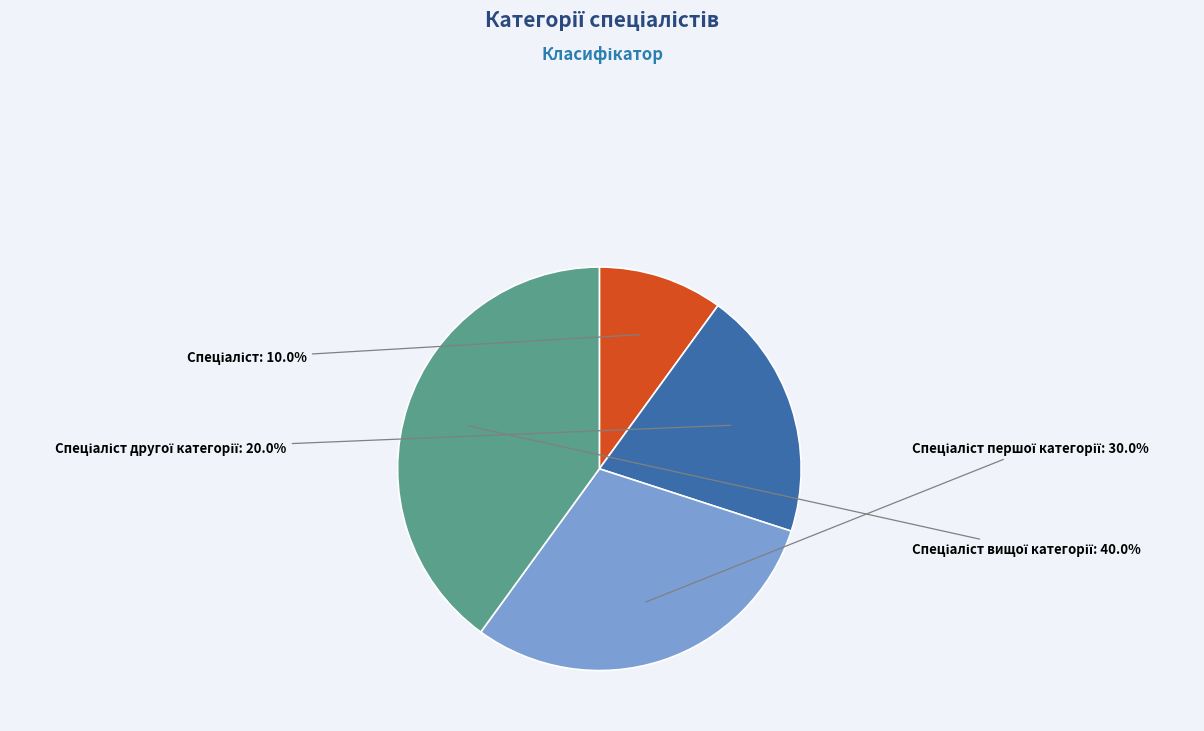

Is there a majority slice in this chart?

No